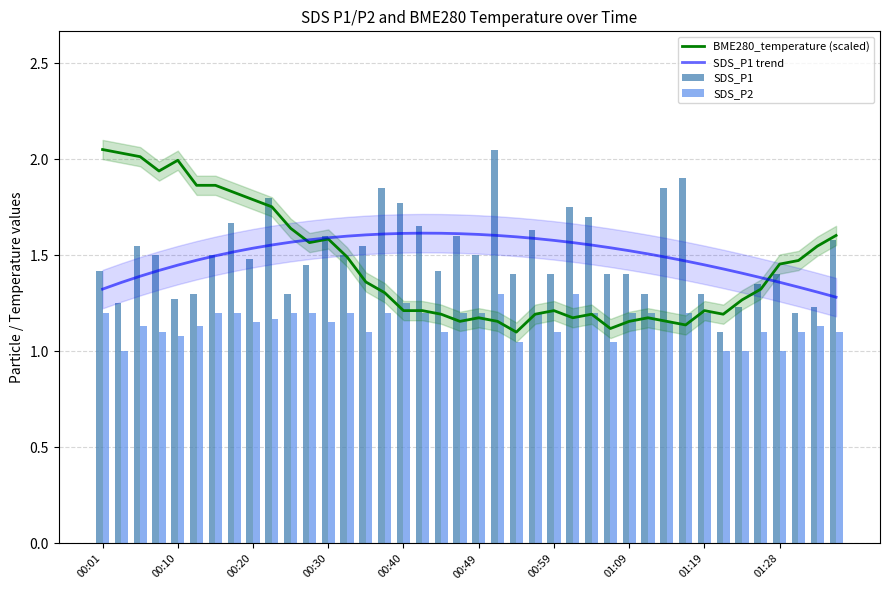

Reading right to left, extract all data points from this chart.

BME280_temperature (scaled): 1.6	1.5	1.5	1.5	1.3	1.3	1.2	1.2	1.1	1.2	1.2	1.2	1.1	1.2	1.2	1.2	1.2	1.1	1.2	1.2	1.2	1.2	1.2	1.2	1.3	1.4	1.5	1.6	1.6	1.6	1.8	1.8	1.8	1.9	1.9	2.0	1.9	2.0	2.0	2.0
SDS_P1 trend: 1.3	1.3	1.3	1.4	1.4	1.4	1.4	1.4	1.5	1.5	1.5	1.5	1.5	1.6	1.6	1.6	1.6	1.6	1.6	1.6	1.6	1.6	1.6	1.6	1.6	1.6	1.6	1.6	1.6	1.6	1.6	1.5	1.5	1.5	1.5	1.4	1.4	1.4	1.4	1.3
SDS_P1: 1.6	1.2	1.2	1.4	1.4	1.2	1.1	1.3	1.9	1.9	1.3	1.4	1.4	1.7	1.8	1.4	1.6	1.4	2.0	1.5	1.6	1.4	1.6	1.8	1.9	1.6	1.5	1.6	1.4	1.3	1.8	1.5	1.7	1.5	1.3	1.3	1.5	1.6	1.2	1.4
SDS_P2: 1.1	1.1	1.1	1.0	1.1	1.0	1.0	1.2	1.2	1.1	1.2	1.2	1.1	1.2	1.3	1.1	1.2	1.1	1.3	1.2	1.2	1.1	1.2	1.2	1.2	1.1	1.2	1.1	1.2	1.2	1.2	1.1	1.2	1.2	1.1	1.1	1.1	1.1	1.0	1.2